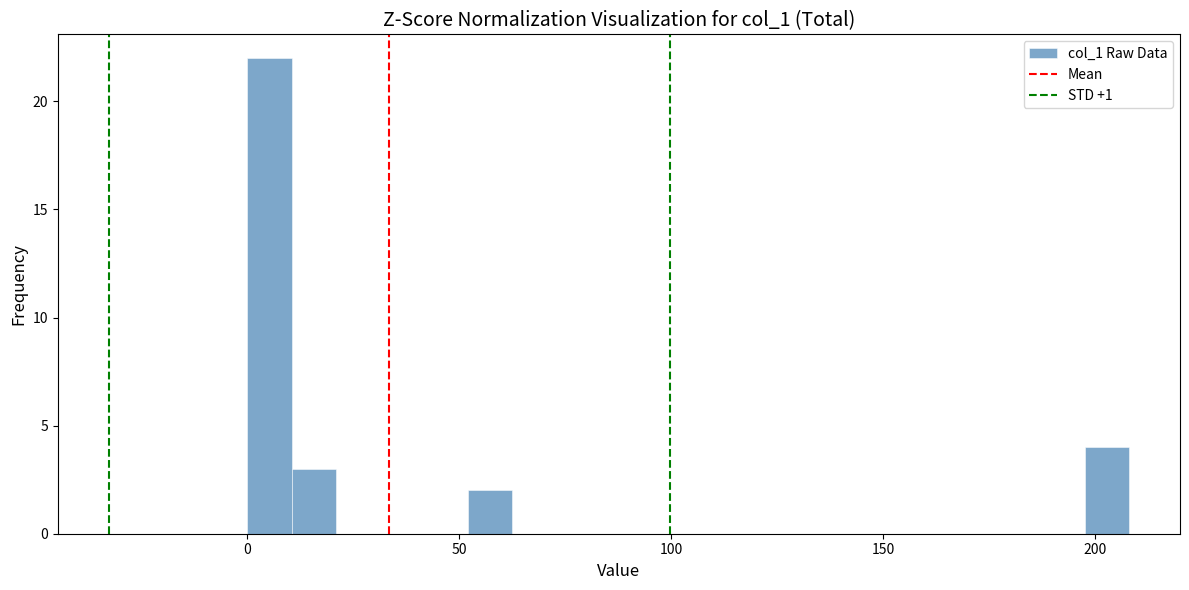

Around what value on the x-axis is the tallest bar? Give the approximate position of its centre, as read against the axis.

5